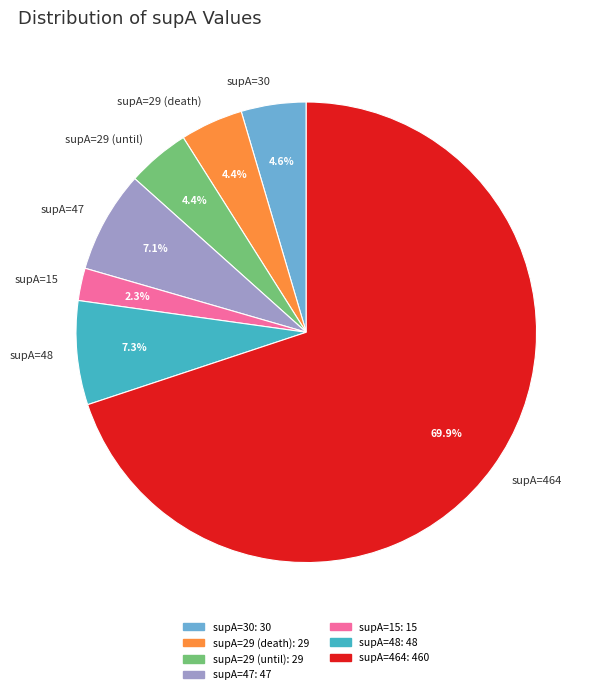

How many slices are in this pie chart?

7